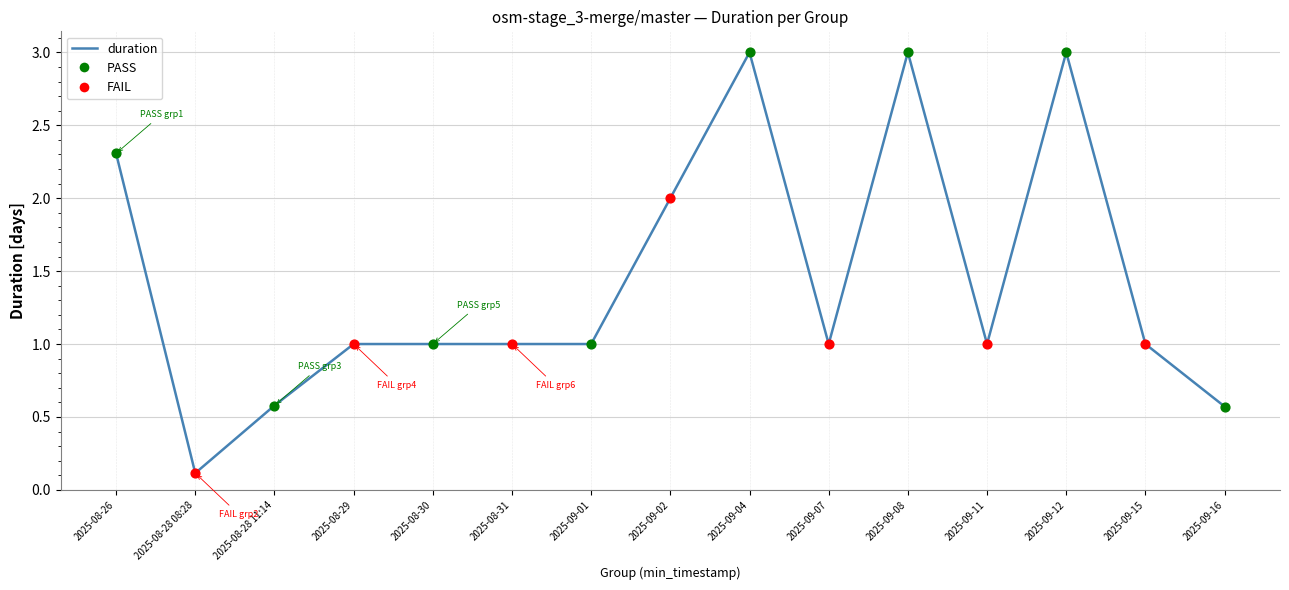

What is the change in value from 2025-09-04 to 2025-09-15?

-2.0